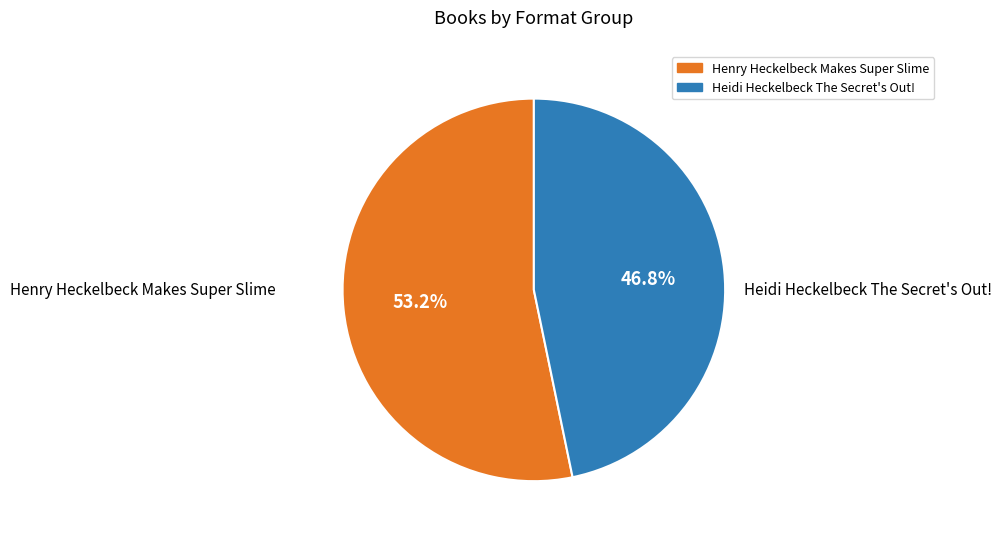

To the nearest percent, what portion does Heidi Heckelbeck The Secret's Out! represent?

47%